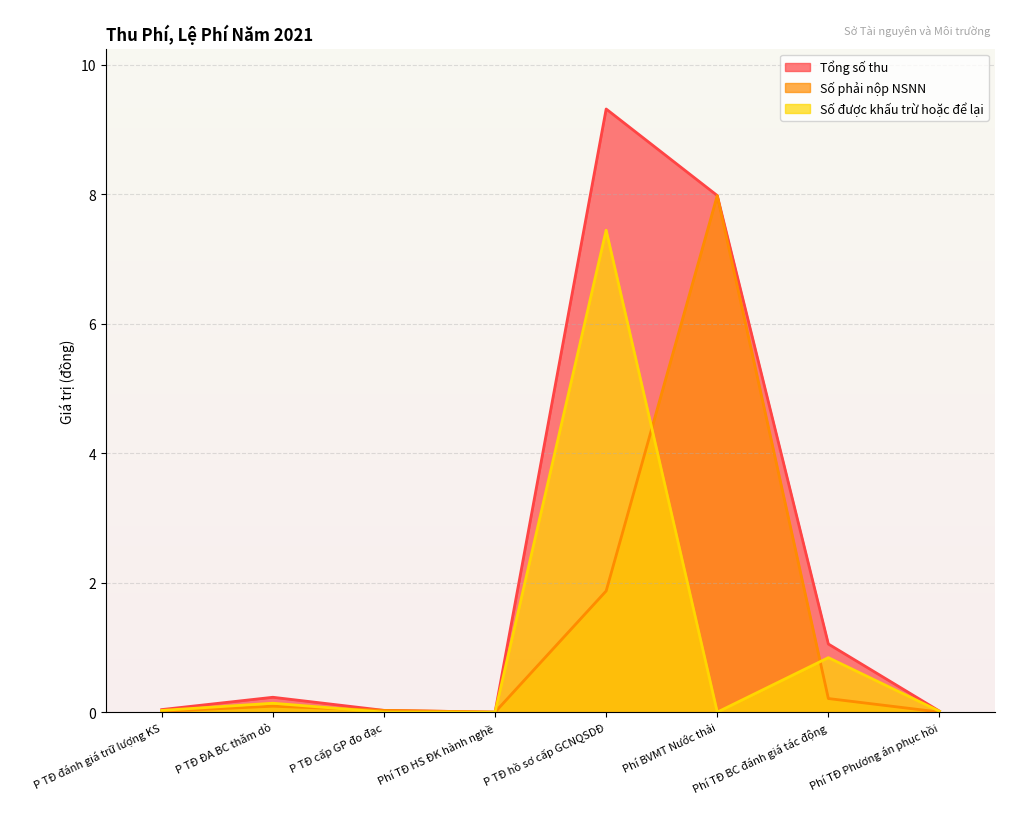

What is the value of the Tổng số thu point at the 2nd from the left?

0.2